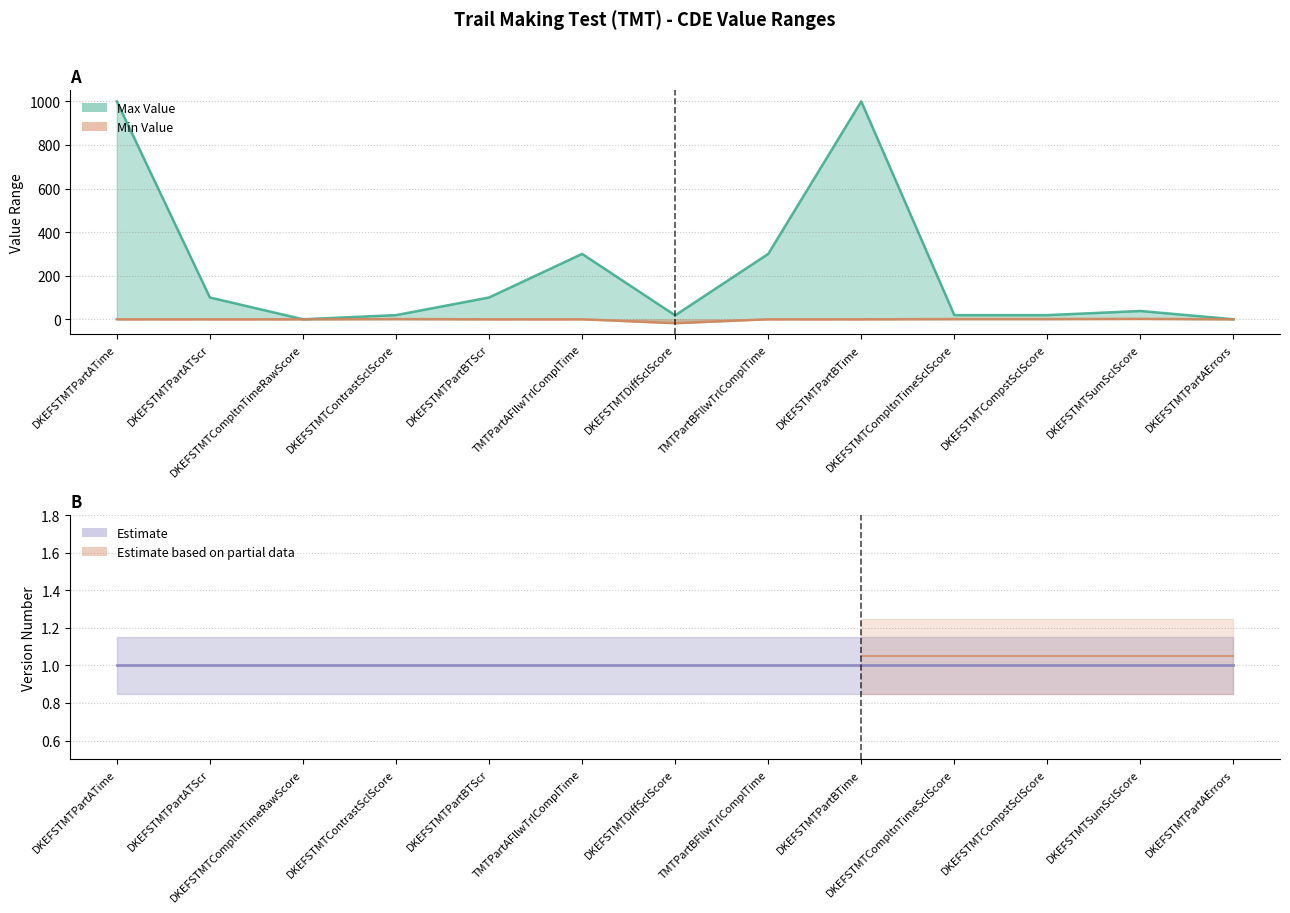

What is the ratio of the value at DKEFSTMTPartBTime to the value at DKEFSTMTPartBTScr?

10.0